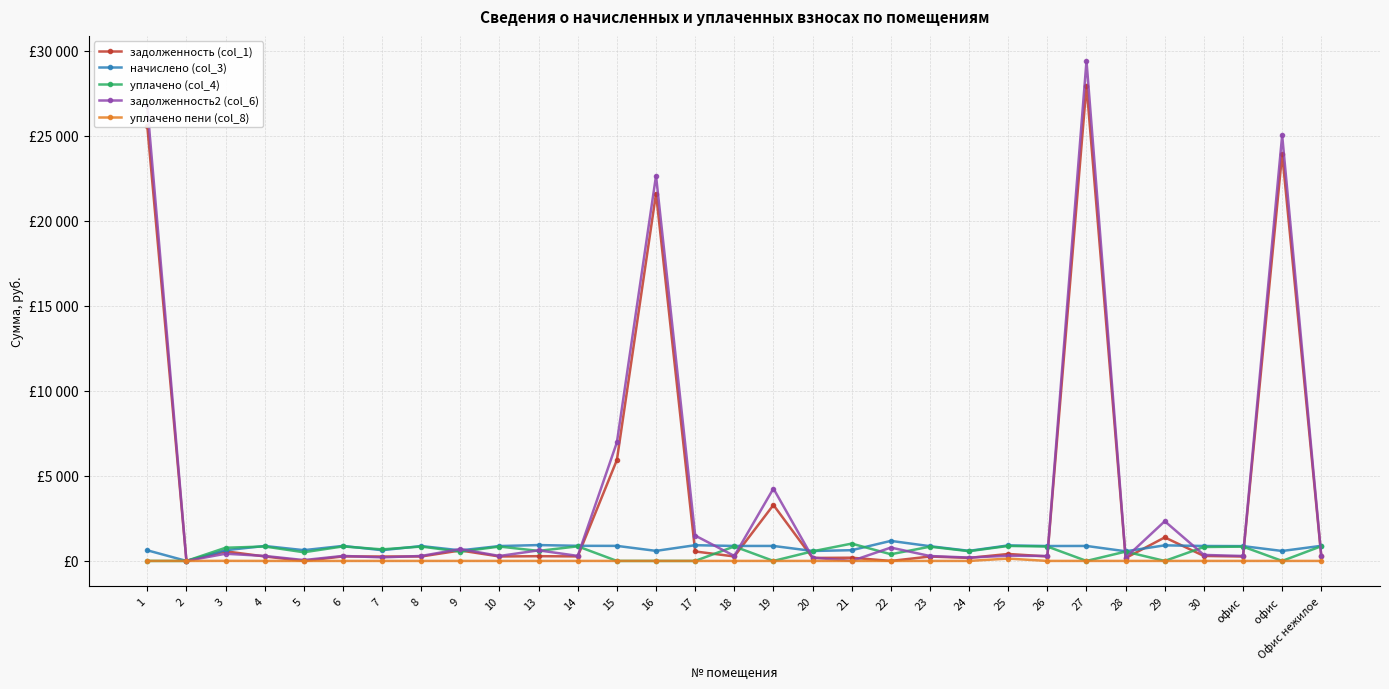

At which category does the chart reach its minimum across all series?

2